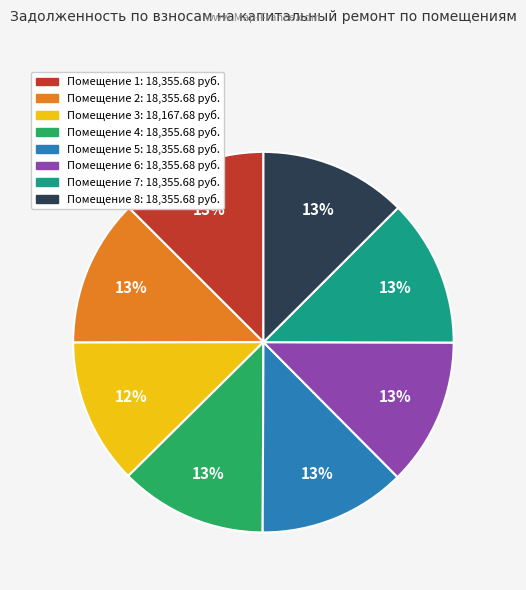

To the nearest percent, what is the average slice percentage?

12%